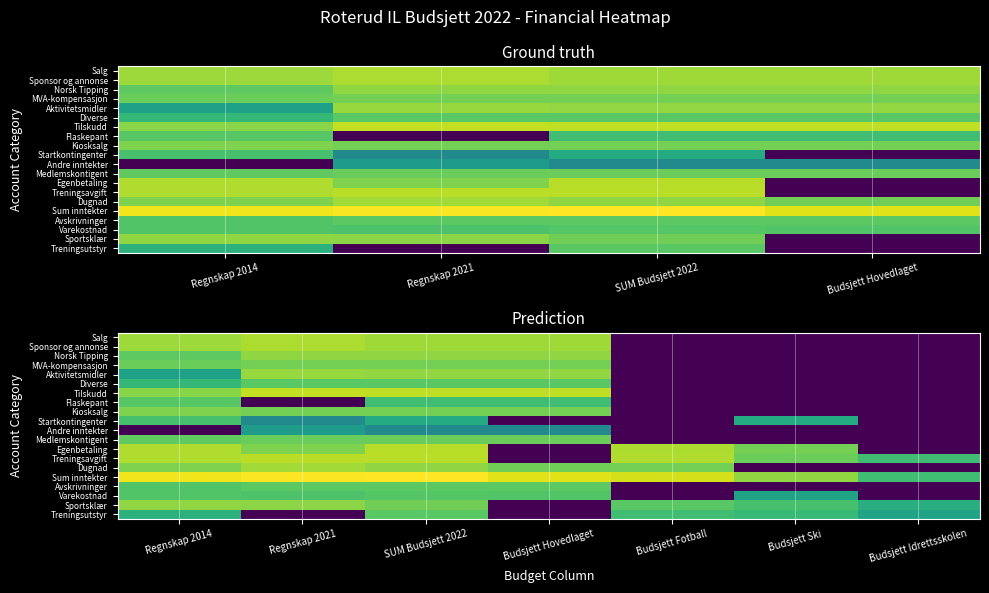

Count the number of categories in the chart.

7